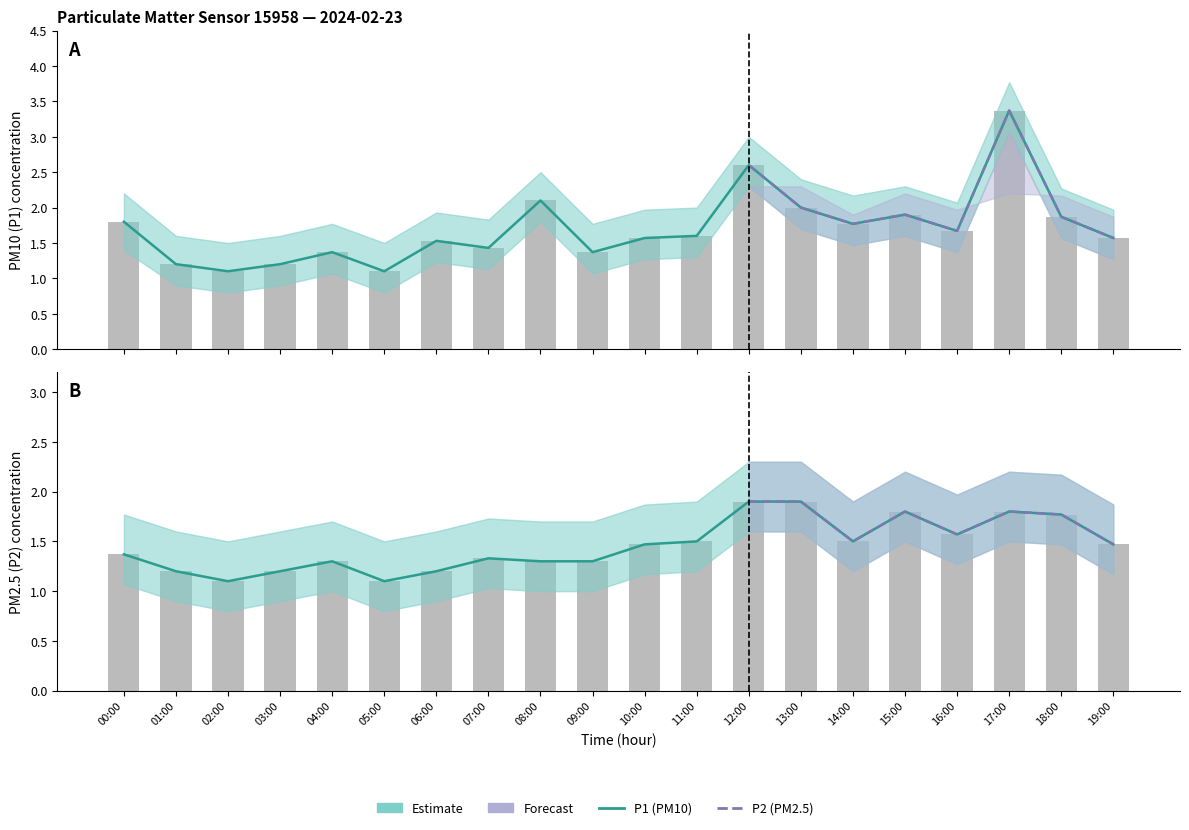

List the series in order of their peak value, highest first.

P1, P1_upper, P2, P2_upper